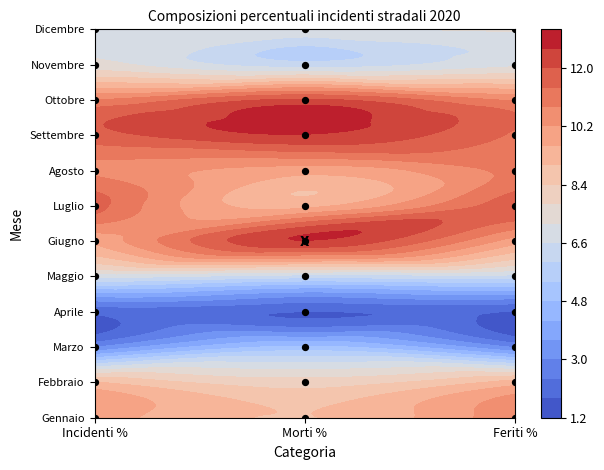

What is the change in value from Morti % to Feriti %?

+8